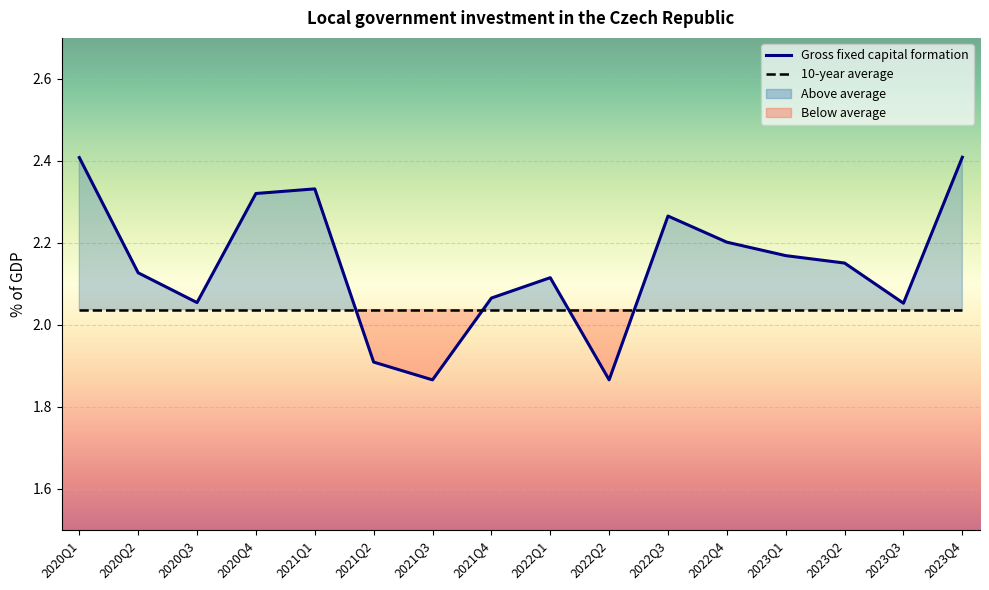

How many lines are shown in the chart?

2